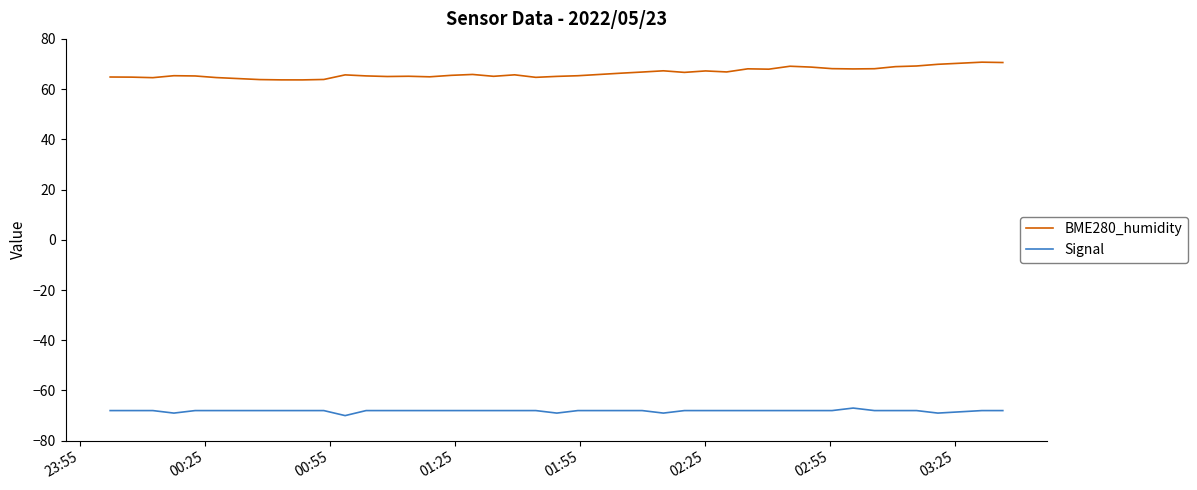

Which series has the largest range (max minus min)?

BME280_humidity